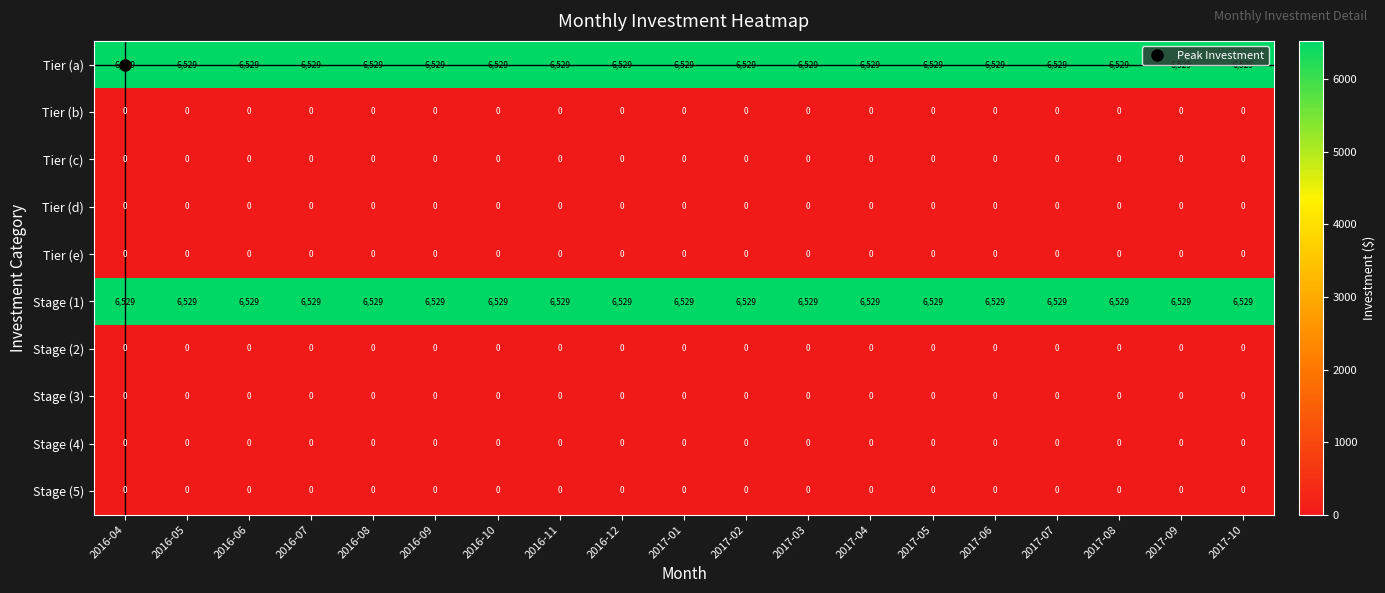

What is the total value across all series at 2017-06?

13058